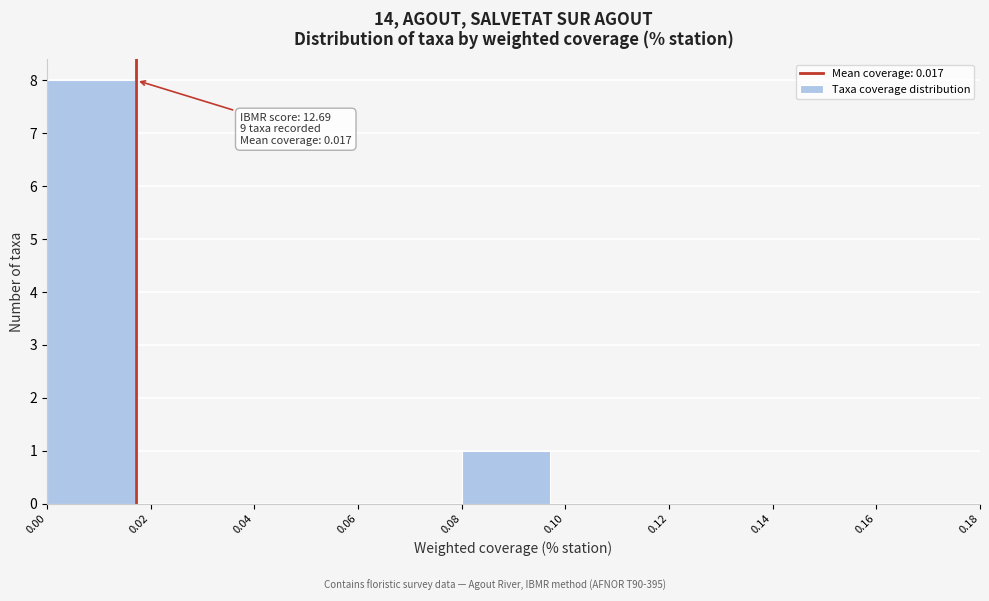

Over which range of the x-axis is the bar tallest?

0.00 to 0.02